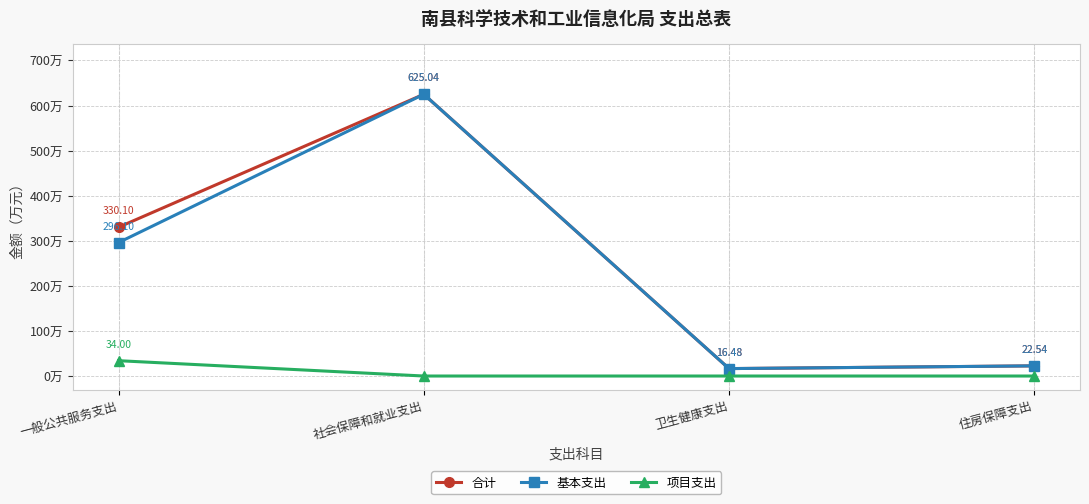

At which label does 合计 reach its peak?

社会保障和就业支出